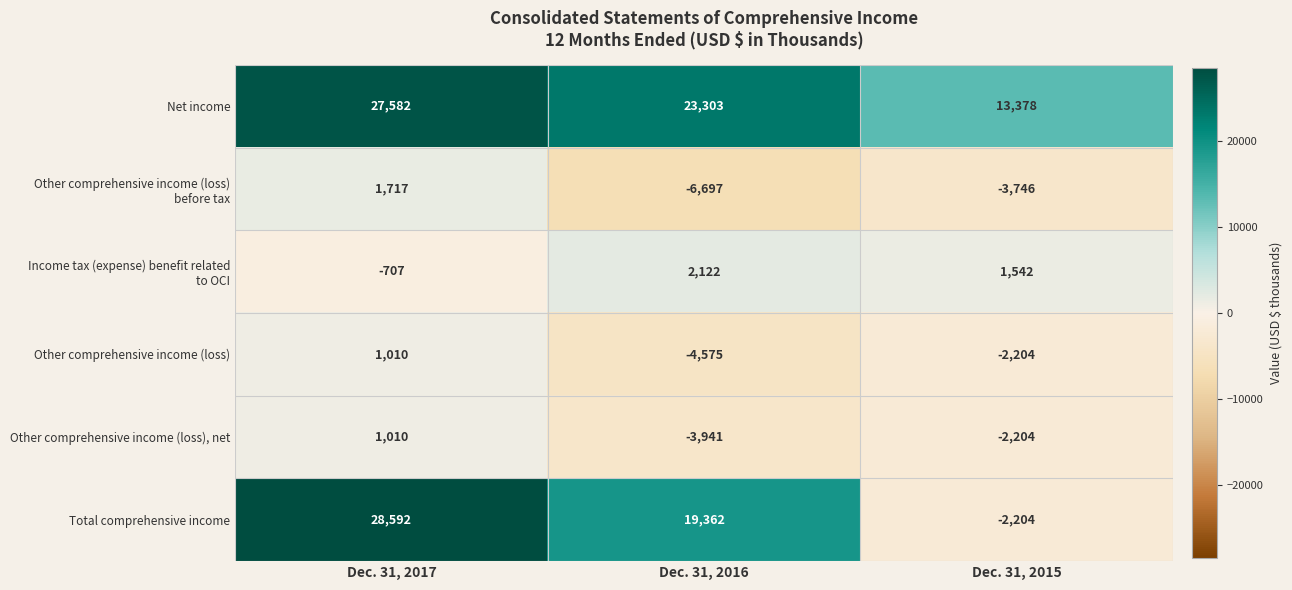

At which label is Total comprehensive income closest to 13194?

Dec. 31, 2016